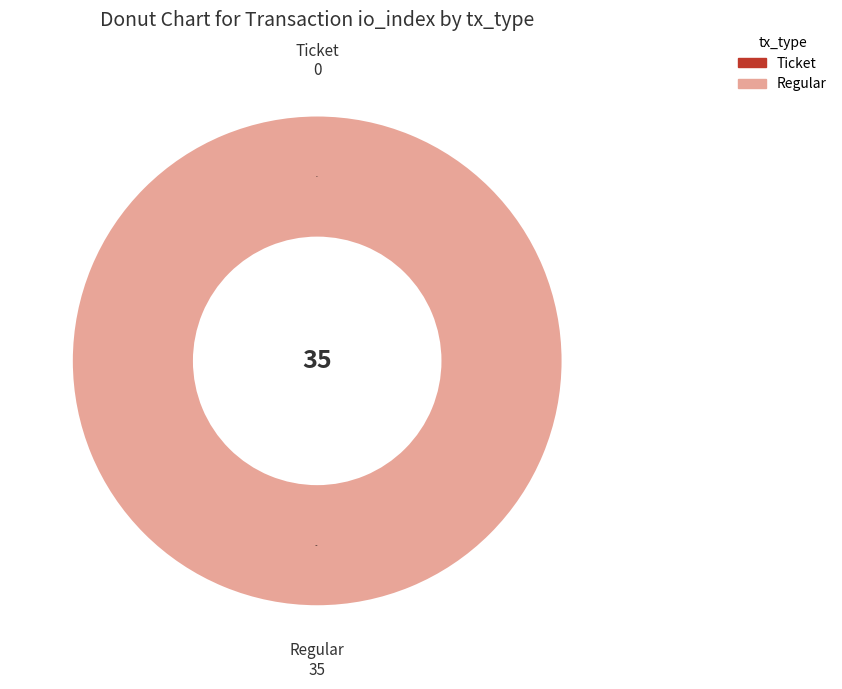

What is the change in value from Ticket to Regular?

+35